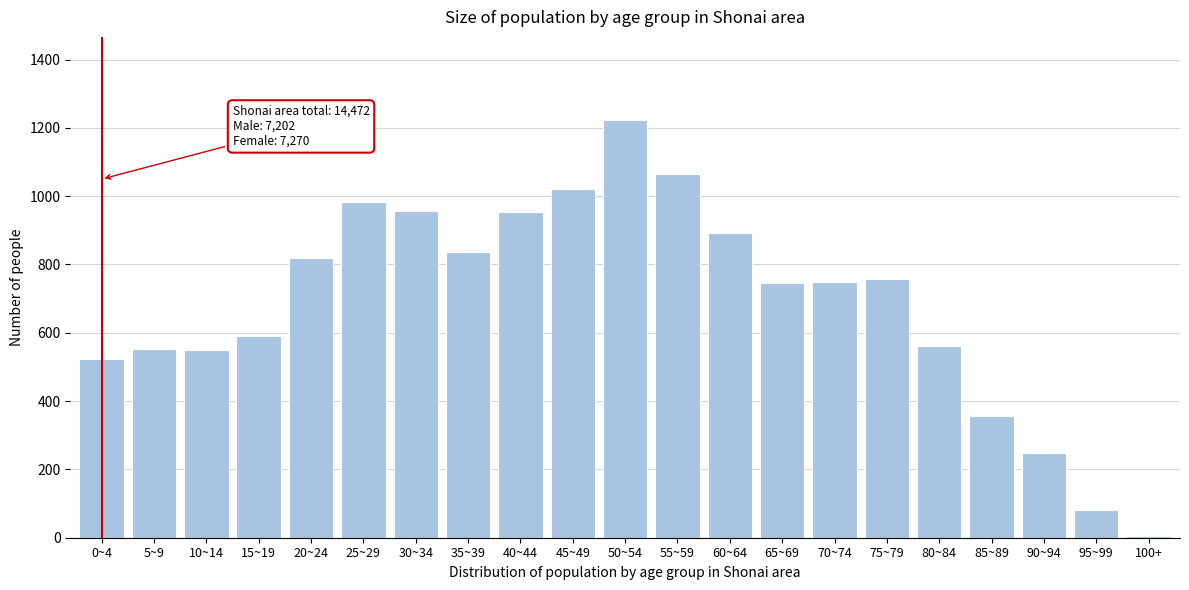

What is the ratio of the value at 10~14 to the value at 25~29?

0.6